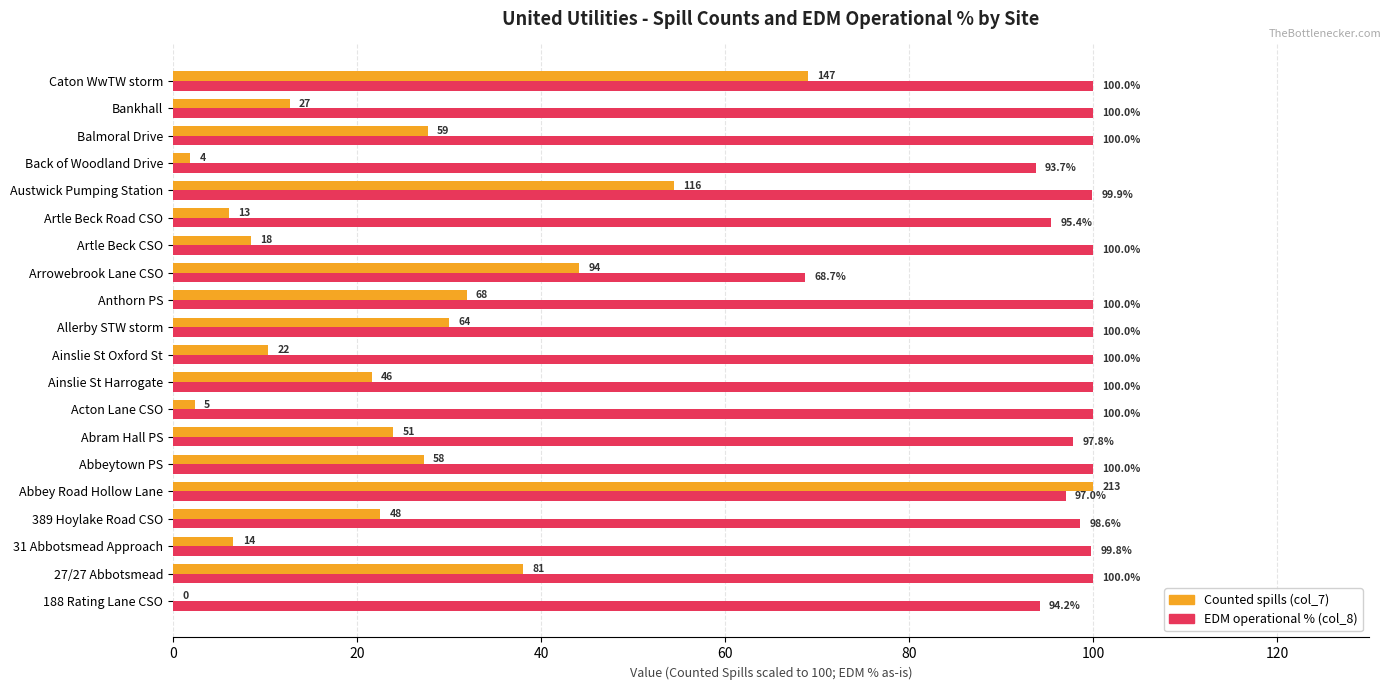

True or false: EDM operational % (col_8) has a value of 100.0 at Balmoral Drive.

True